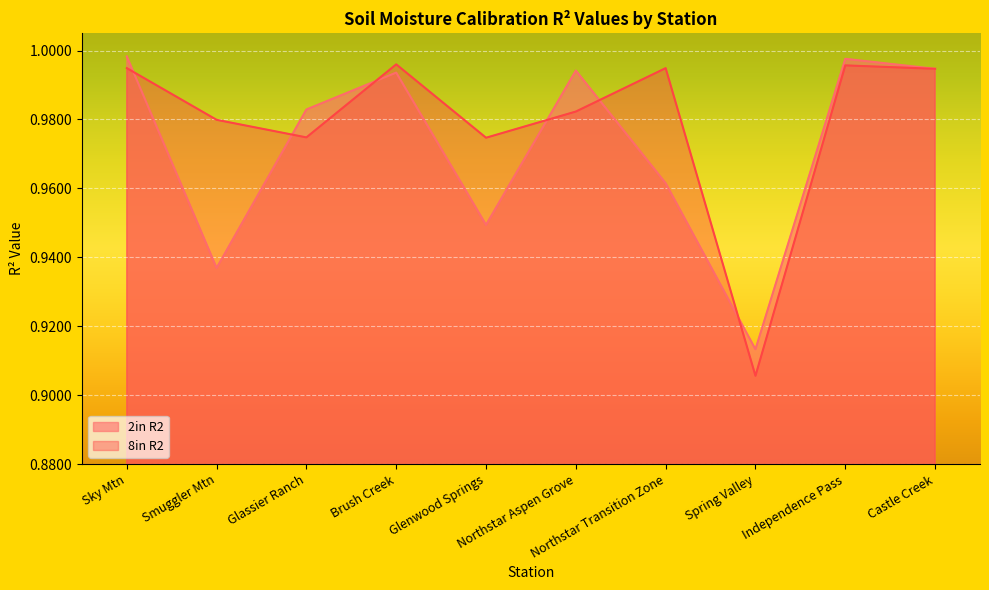

What value does the 2in R2 series have at Northstar Aspen Grove?

1.0